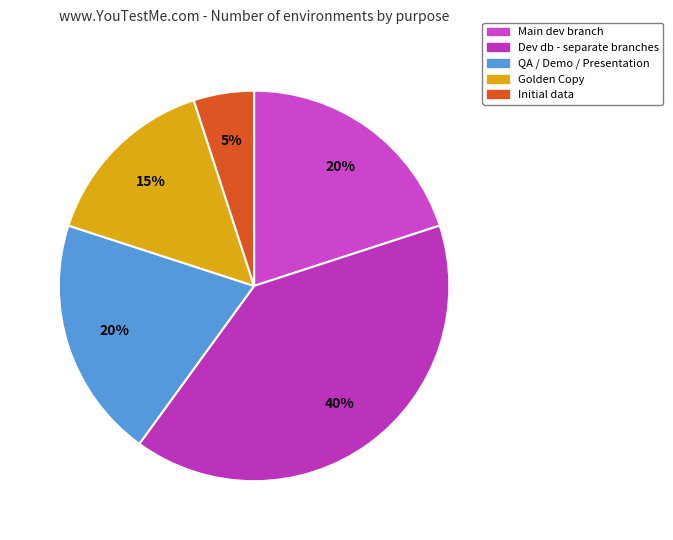

Which slice is the smallest?

Initial data